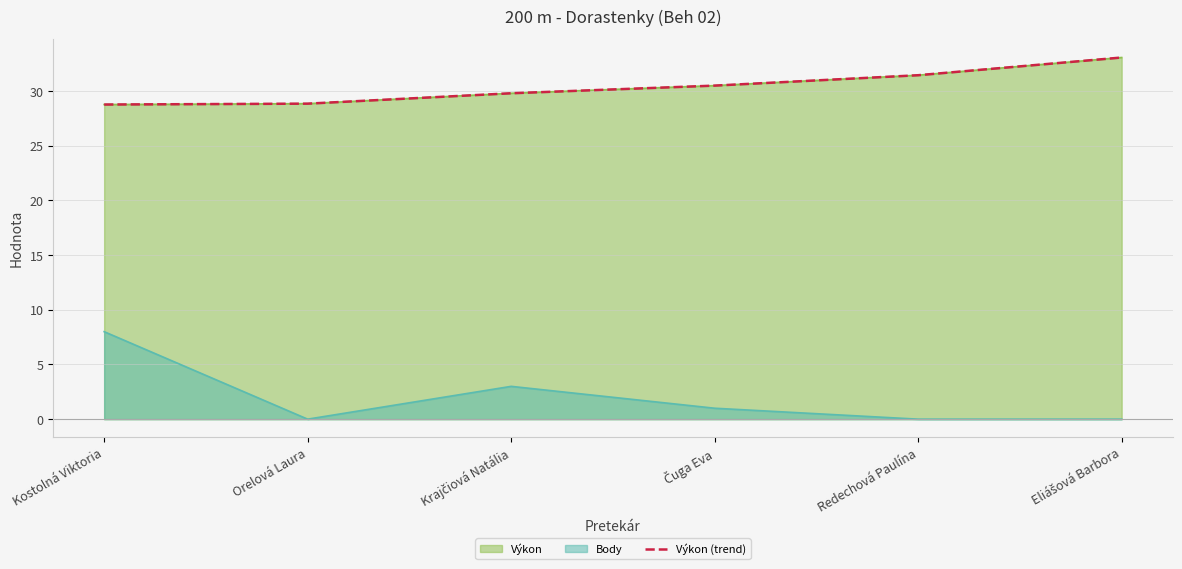

What is the approximate value at Čuga Eva?

30.5